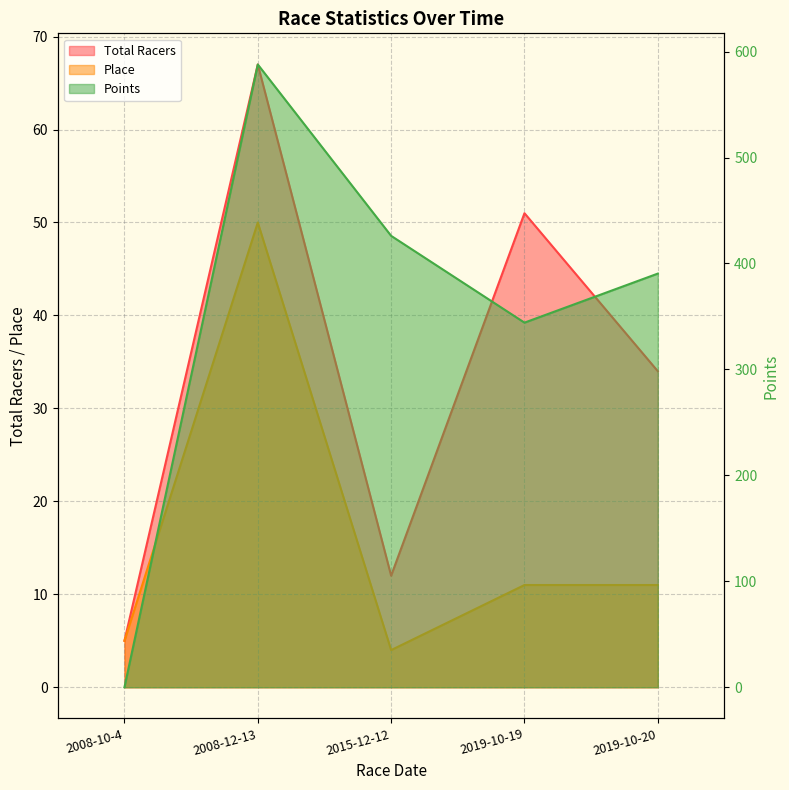

Does the chart display data point markers on the line(s)?

No